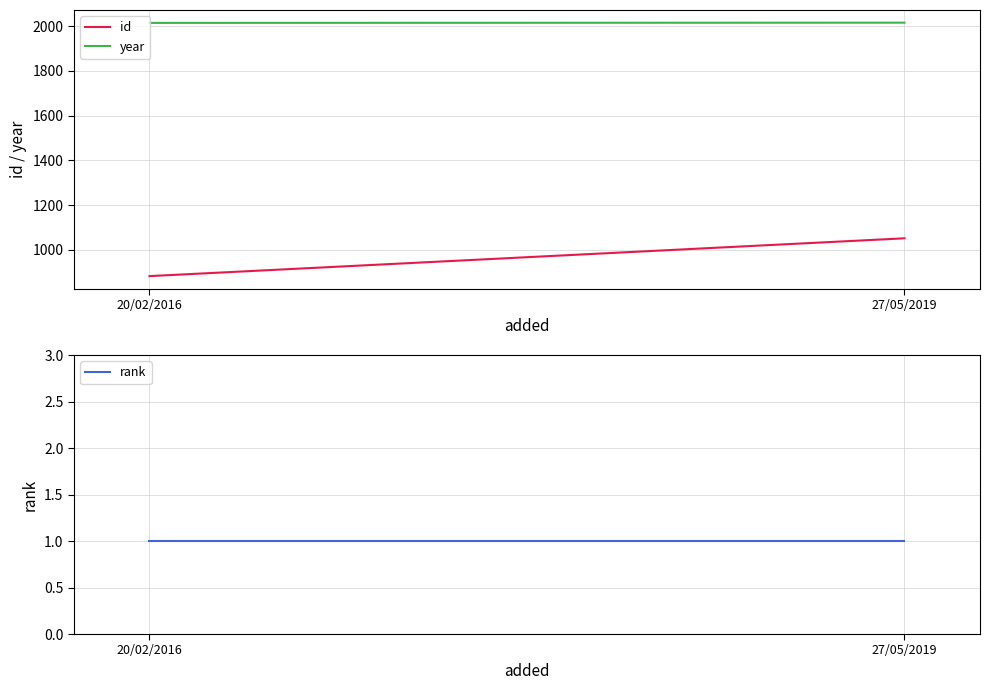

What is the total value across all series at 27/05/2019?

3069